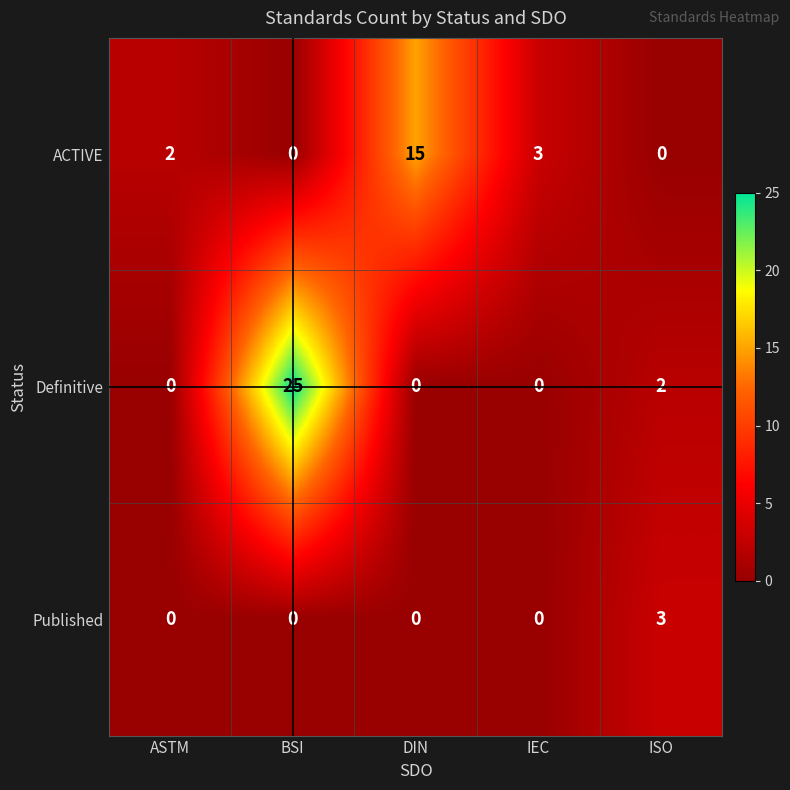

Rank the series by their maximum value, from highest to lowest.

Definitive, ACTIVE, Published